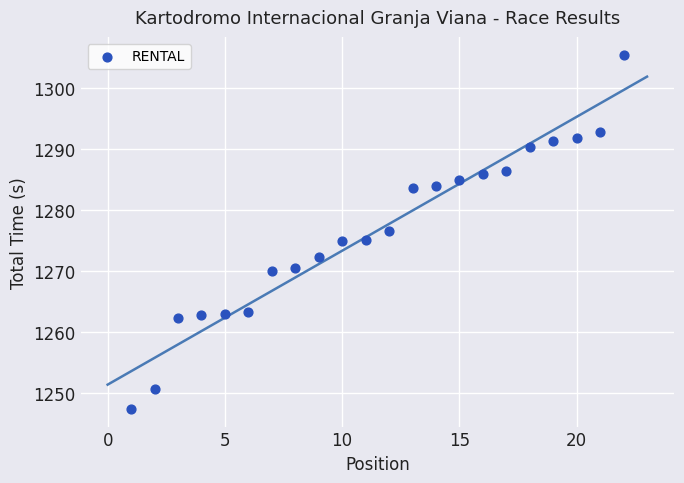

What is the range of X values (max minus min)?

21.0